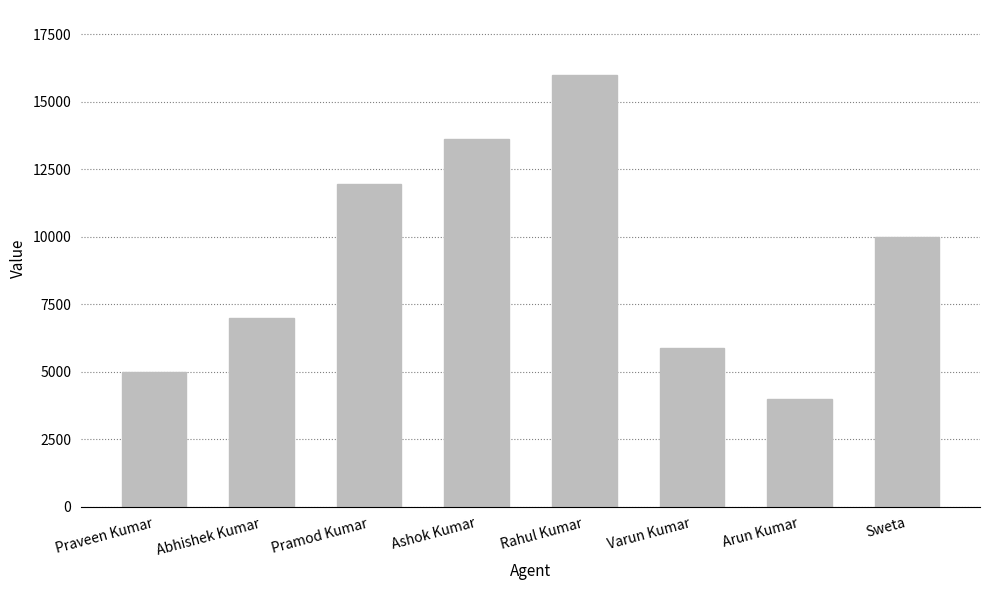

What is the label of the 7th bar from the right?

Abhishek Kumar